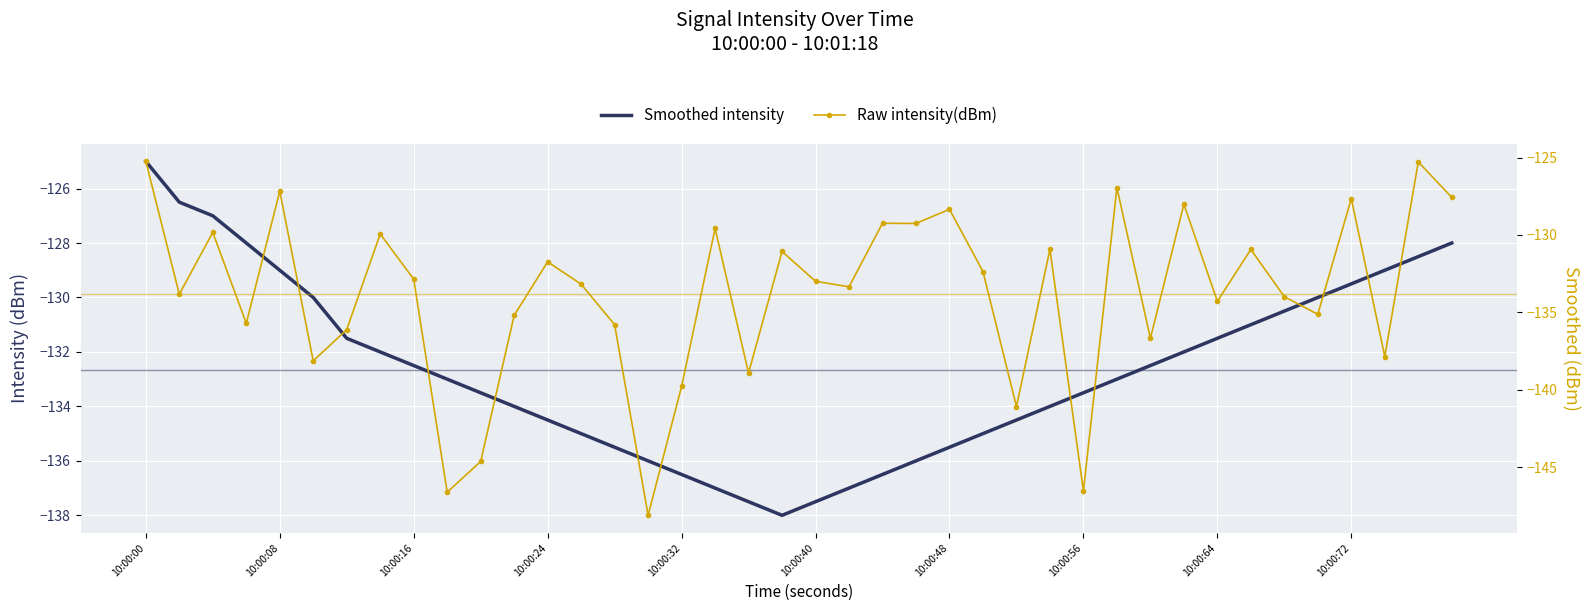

Is this an area chart (filled region under the line)?

No